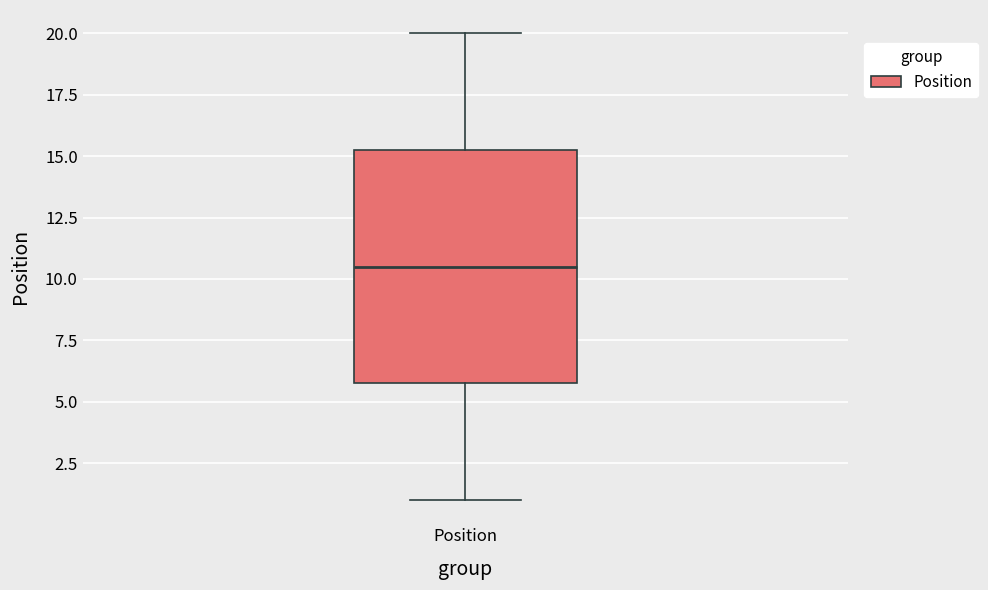

Where does the upper whisker of the box for Position end on the y-axis? The values are not printed on the chart, so give them approximately, as read against the axis.

20.0